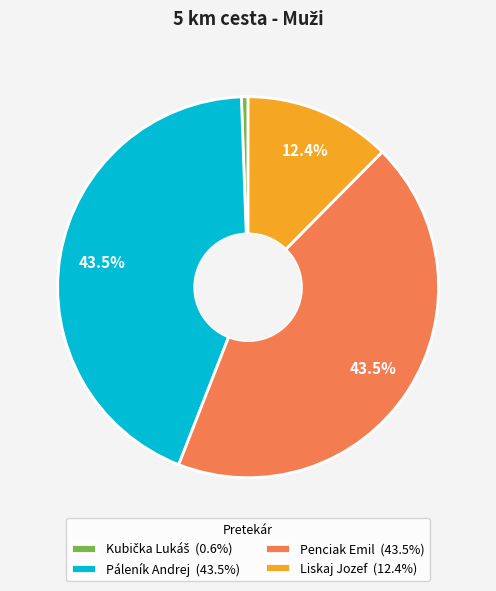

What is the total percentage of Páleník Andrej (43.5%) and Liskaj Jozef (12.4%)?

55.9%